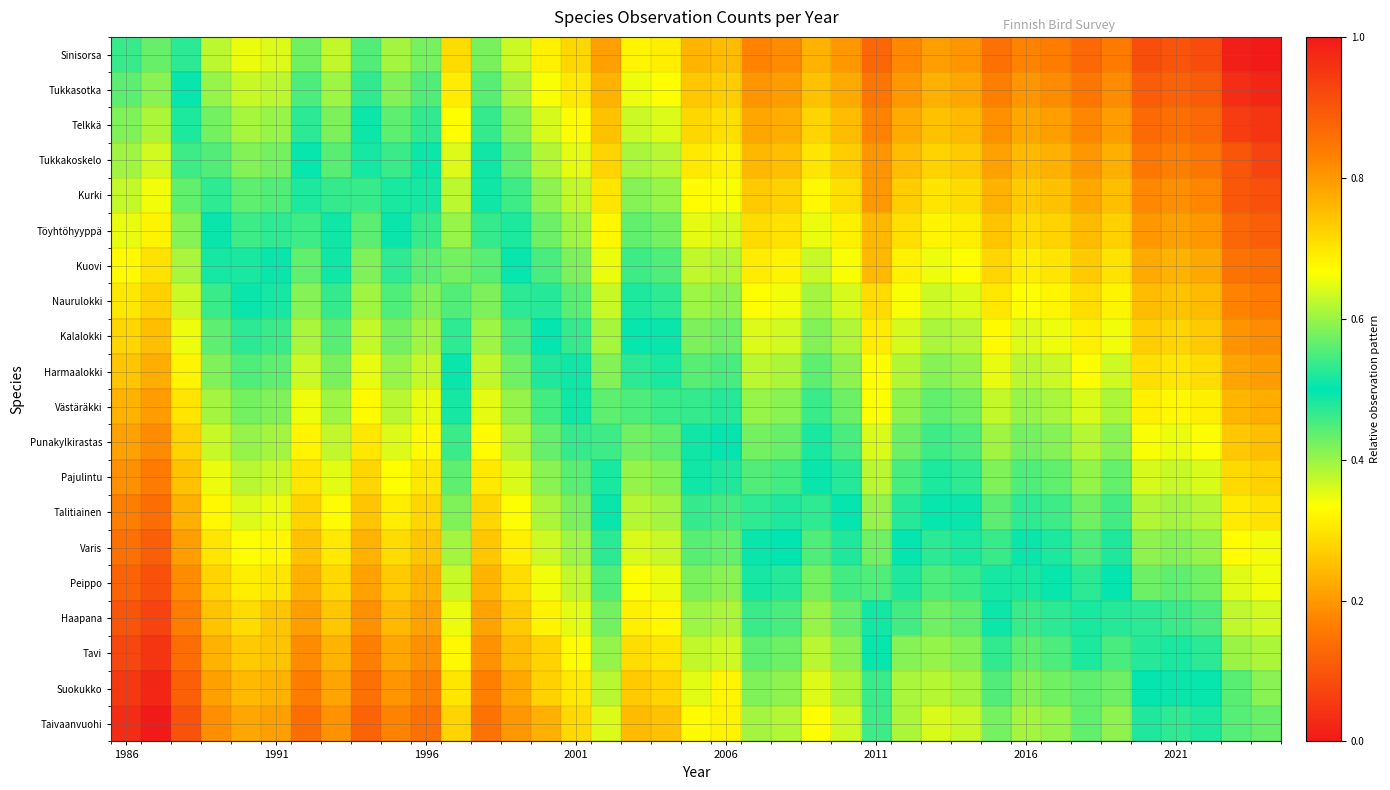

Reading right to left, list all the values displayed in this chart.

Sinisorsa: 1.0	1.0	0.9	0.9	0.9	0.8	0.9	0.8	0.8	0.9	0.8	0.8	0.8	0.9	0.8	0.8	0.8	0.8	0.8	0.8	0.7	0.7	0.8	0.7	0.7	0.6	0.6	0.7	0.6	0.6	0.6	0.6	0.6	0.6	0.7	0.6	0.5	0.4	0.5
Tukkasotka: 1.0	1.0	0.9	0.9	0.9	0.8	0.8	0.8	0.8	0.8	0.8	0.8	0.8	0.8	0.8	0.7	0.8	0.8	0.7	0.7	0.7	0.7	0.8	0.7	0.7	0.6	0.6	0.7	0.6	0.6	0.5	0.6	0.6	0.6	0.6	0.6	0.5	0.4	0.4
Telkkä: 1.0	0.9	0.9	0.9	0.9	0.8	0.8	0.8	0.8	0.8	0.8	0.7	0.8	0.8	0.8	0.7	0.8	0.8	0.7	0.7	0.6	0.6	0.7	0.7	0.6	0.6	0.5	0.7	0.5	0.6	0.5	0.6	0.5	0.6	0.6	0.6	0.5	0.4	0.4
Tukkakoskelo: 0.9	0.9	0.8	0.8	0.8	0.8	0.8	0.8	0.8	0.8	0.7	0.7	0.8	0.8	0.7	0.7	0.7	0.8	0.7	0.7	0.6	0.6	0.7	0.6	0.6	0.6	0.5	0.6	0.5	0.5	0.5	0.6	0.5	0.6	0.6	0.6	0.5	0.4	0.4
Kurki: 0.9	0.9	0.8	0.8	0.8	0.7	0.8	0.7	0.7	0.8	0.7	0.7	0.7	0.8	0.7	0.7	0.7	0.7	0.7	0.7	0.6	0.6	0.7	0.6	0.6	0.5	0.5	0.6	0.5	0.5	0.5	0.5	0.5	0.6	0.6	0.5	0.4	0.3	0.4
Töyhtöhyyppä: 0.9	0.9	0.8	0.8	0.8	0.7	0.8	0.7	0.7	0.7	0.7	0.7	0.7	0.8	0.7	0.7	0.7	0.7	0.6	0.6	0.6	0.6	0.7	0.6	0.6	0.5	0.5	0.6	0.5	0.5	0.4	0.5	0.5	0.5	0.5	0.5	0.4	0.3	0.3
Kuovi: 0.9	0.9	0.8	0.8	0.8	0.7	0.7	0.7	0.7	0.7	0.7	0.7	0.7	0.8	0.7	0.6	0.7	0.7	0.6	0.6	0.6	0.5	0.7	0.6	0.5	0.5	0.4	0.6	0.4	0.5	0.4	0.5	0.4	0.5	0.5	0.5	0.4	0.3	0.3
Naurulokki: 0.8	0.8	0.8	0.7	0.8	0.7	0.7	0.7	0.7	0.7	0.6	0.6	0.7	0.7	0.6	0.6	0.7	0.7	0.6	0.6	0.5	0.5	0.6	0.6	0.5	0.5	0.4	0.6	0.4	0.4	0.4	0.5	0.4	0.5	0.5	0.5	0.4	0.3	0.3
Kalalokki: 0.8	0.8	0.7	0.7	0.7	0.7	0.7	0.7	0.6	0.7	0.6	0.6	0.6	0.7	0.6	0.6	0.6	0.6	0.6	0.6	0.5	0.5	0.6	0.5	0.5	0.4	0.4	0.5	0.4	0.4	0.4	0.4	0.4	0.5	0.5	0.4	0.3	0.3	0.3
Harmaalokki: 0.8	0.8	0.7	0.7	0.7	0.6	0.7	0.6	0.6	0.7	0.6	0.6	0.6	0.7	0.6	0.6	0.6	0.6	0.5	0.6	0.5	0.5	0.6	0.5	0.5	0.4	0.4	0.5	0.4	0.4	0.3	0.4	0.4	0.4	0.4	0.4	0.3	0.2	0.3
Västäräkki: 0.8	0.8	0.7	0.7	0.7	0.6	0.6	0.6	0.6	0.6	0.6	0.6	0.6	0.7	0.6	0.5	0.6	0.6	0.5	0.5	0.5	0.4	0.6	0.5	0.5	0.4	0.4	0.5	0.3	0.4	0.3	0.4	0.3	0.4	0.4	0.4	0.3	0.2	0.2
Punakylkirastas: 0.7	0.7	0.7	0.7	0.7	0.6	0.6	0.6	0.6	0.6	0.6	0.5	0.6	0.6	0.5	0.5	0.6	0.6	0.5	0.5	0.4	0.4	0.5	0.5	0.4	0.4	0.3	0.5	0.3	0.4	0.3	0.4	0.3	0.4	0.4	0.4	0.3	0.2	0.2
Pajulintu: 0.7	0.7	0.6	0.6	0.6	0.6	0.6	0.6	0.6	0.6	0.5	0.5	0.5	0.6	0.5	0.5	0.5	0.6	0.5	0.5	0.4	0.4	0.5	0.4	0.4	0.4	0.3	0.4	0.3	0.3	0.3	0.4	0.3	0.4	0.4	0.3	0.3	0.2	0.2
Talitiainen: 0.7	0.7	0.6	0.6	0.6	0.5	0.6	0.5	0.5	0.6	0.5	0.5	0.5	0.6	0.5	0.5	0.5	0.5	0.5	0.5	0.4	0.4	0.5	0.4	0.4	0.3	0.3	0.4	0.3	0.3	0.3	0.3	0.3	0.3	0.4	0.3	0.2	0.1	0.2
Varis: 0.7	0.7	0.6	0.6	0.6	0.5	0.6	0.5	0.5	0.5	0.5	0.5	0.5	0.6	0.5	0.4	0.5	0.5	0.4	0.4	0.4	0.4	0.5	0.4	0.4	0.3	0.3	0.4	0.3	0.3	0.2	0.3	0.3	0.3	0.3	0.3	0.2	0.1	0.1
Peippo: 0.7	0.6	0.6	0.6	0.6	0.5	0.5	0.5	0.5	0.5	0.5	0.4	0.5	0.6	0.5	0.4	0.5	0.5	0.4	0.4	0.3	0.3	0.4	0.4	0.3	0.3	0.2	0.4	0.2	0.3	0.2	0.3	0.2	0.3	0.3	0.3	0.2	0.1	0.1
Haapana: 0.6	0.6	0.6	0.5	0.5	0.5	0.5	0.5	0.5	0.5	0.4	0.4	0.5	0.5	0.4	0.4	0.5	0.5	0.4	0.4	0.3	0.3	0.4	0.4	0.3	0.3	0.2	0.3	0.2	0.2	0.2	0.3	0.2	0.3	0.3	0.3	0.2	0.1	0.1
Tavi: 0.6	0.6	0.5	0.5	0.5	0.5	0.5	0.4	0.4	0.5	0.4	0.4	0.4	0.5	0.4	0.4	0.4	0.4	0.4	0.4	0.3	0.3	0.4	0.3	0.3	0.2	0.2	0.3	0.2	0.2	0.2	0.2	0.2	0.3	0.3	0.2	0.1	0.0	0.1
Suokukko: 0.6	0.6	0.5	0.5	0.5	0.4	0.4	0.4	0.4	0.4	0.4	0.4	0.4	0.5	0.4	0.4	0.4	0.4	0.3	0.4	0.3	0.3	0.4	0.3	0.3	0.2	0.2	0.3	0.2	0.2	0.1	0.2	0.2	0.2	0.2	0.2	0.1	0.0	0.1
Taivaanvuohi: 0.6	0.6	0.5	0.5	0.5	0.4	0.4	0.4	0.4	0.4	0.4	0.4	0.4	0.5	0.4	0.3	0.4	0.4	0.3	0.3	0.3	0.2	0.4	0.3	0.2	0.2	0.1	0.3	0.1	0.2	0.1	0.2	0.1	0.2	0.2	0.2	0.1	0.0	0.0